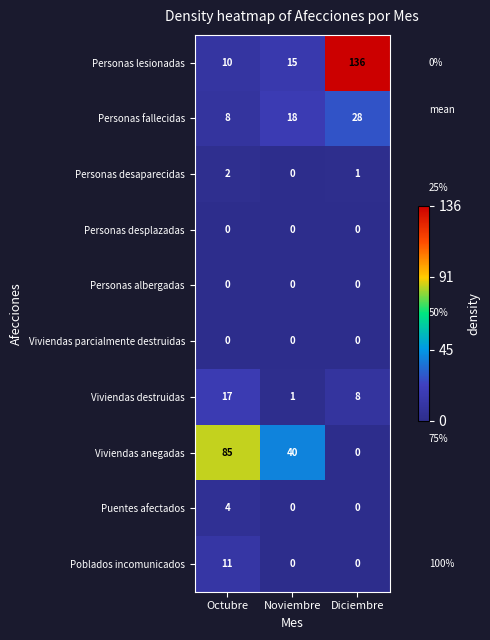

What is the difference between the maximum and minimum values in the Personas lesionadas series?

126